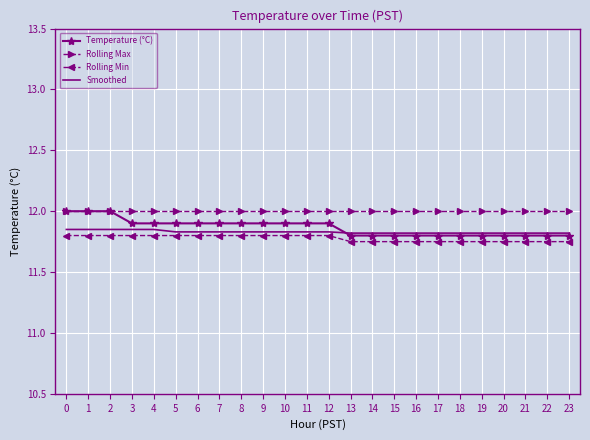

Between 2 and 22, which series saw the biggest shift?

Temperature (°C)